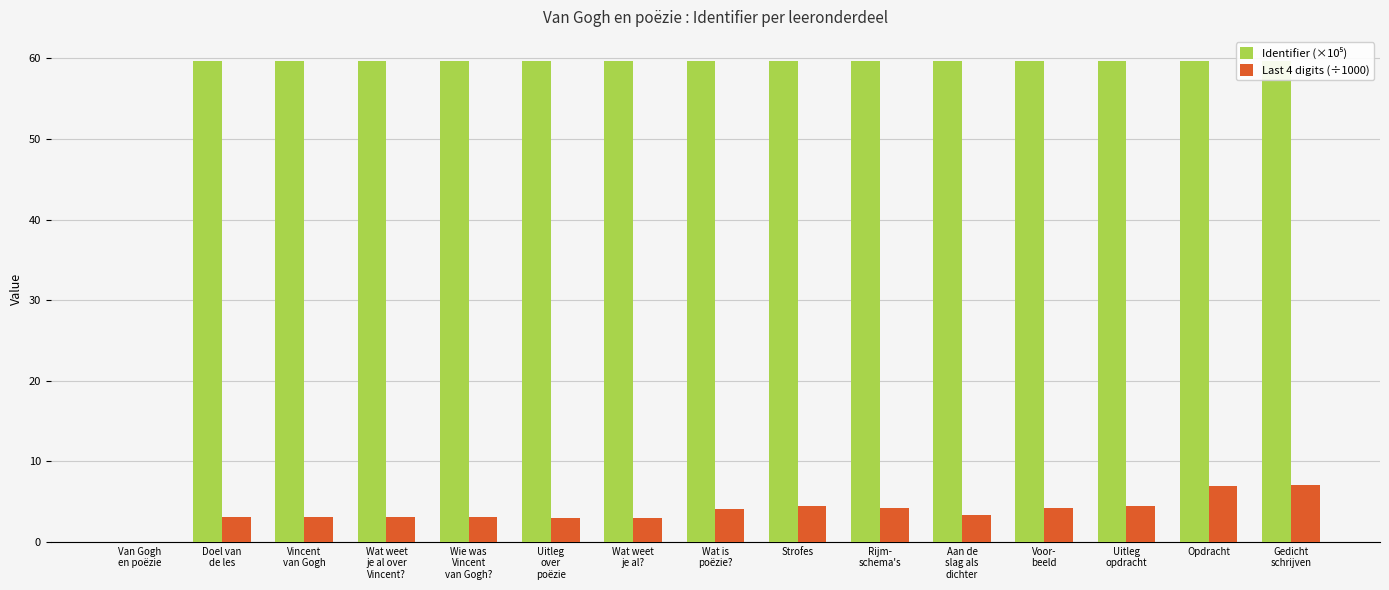

What is the total value across all series at Wat is
poëzie??

63.8